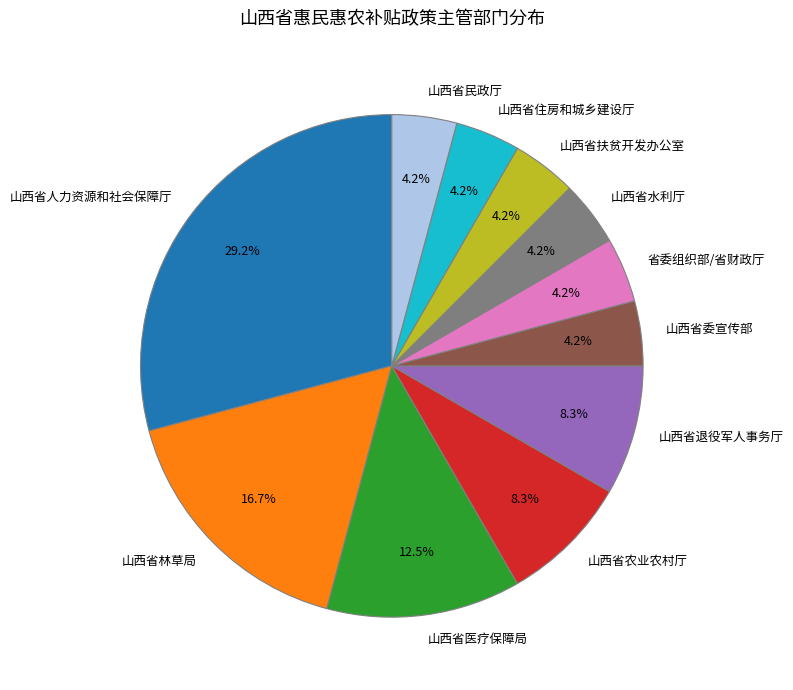

What portion of the pie excludes 山西省民政厅?

95.8%